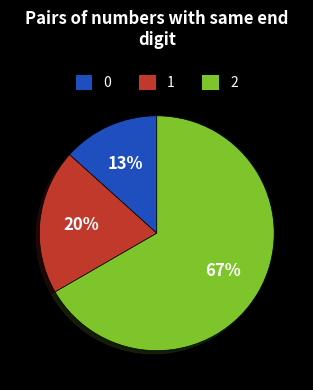

To the nearest percent, what is the average slice percentage?

33%